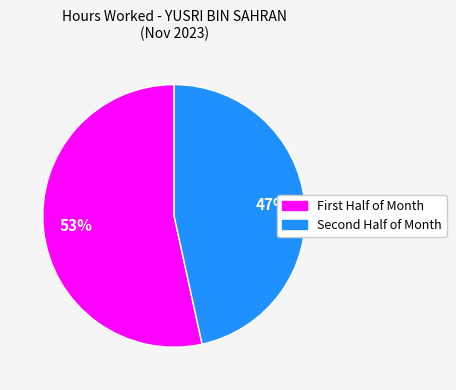

Is there a majority slice in this chart?

Yes